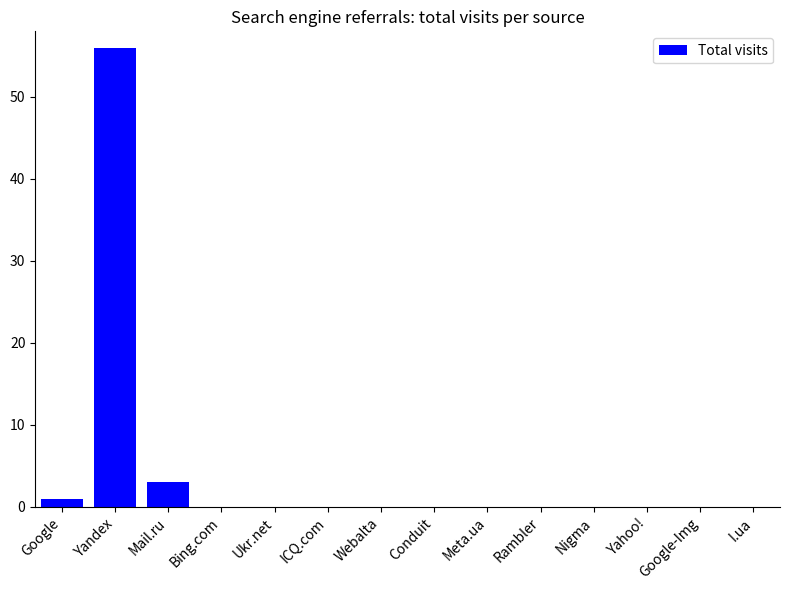

Is it true that the value at Yahoo! is 0?

True